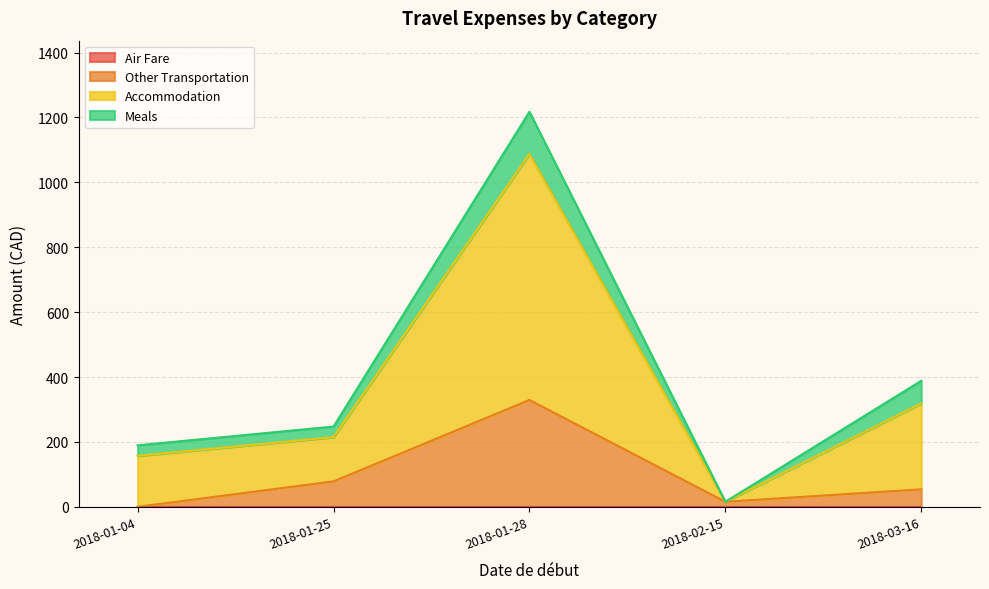

How many lines are shown in the chart?

4